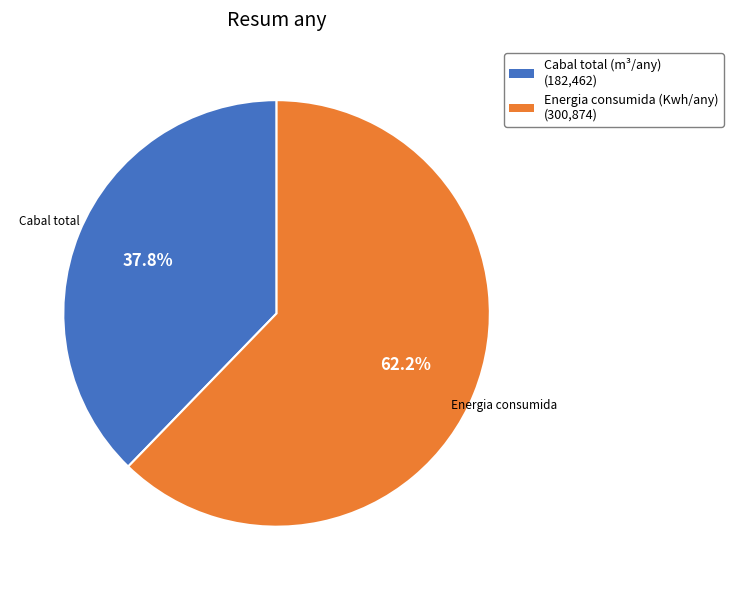

How many segments does this pie chart have?

2